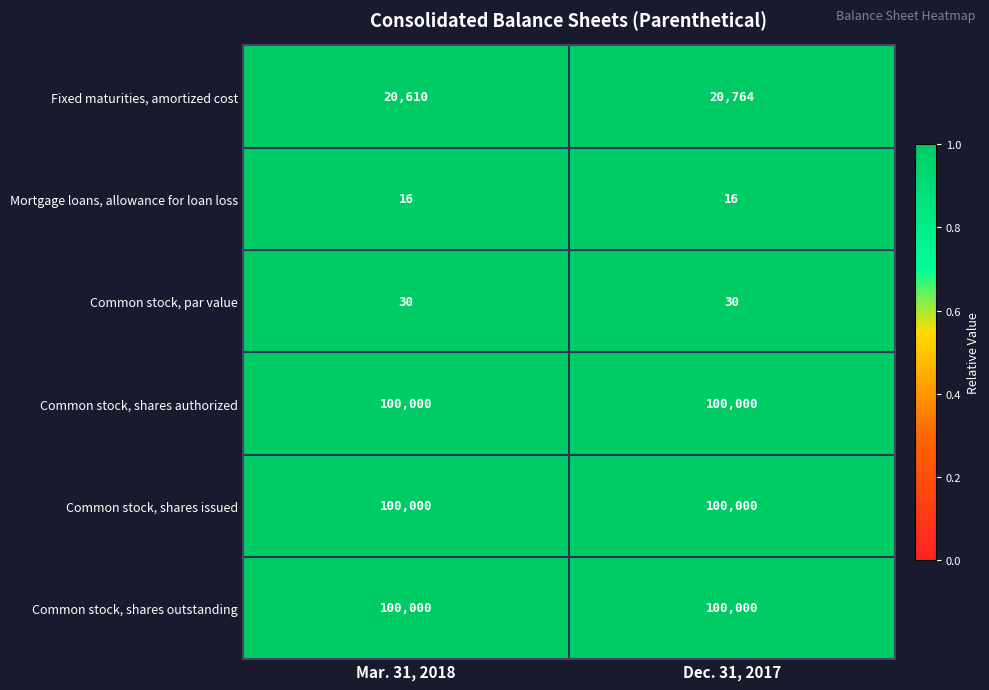

How many categories are shown in the chart?

2